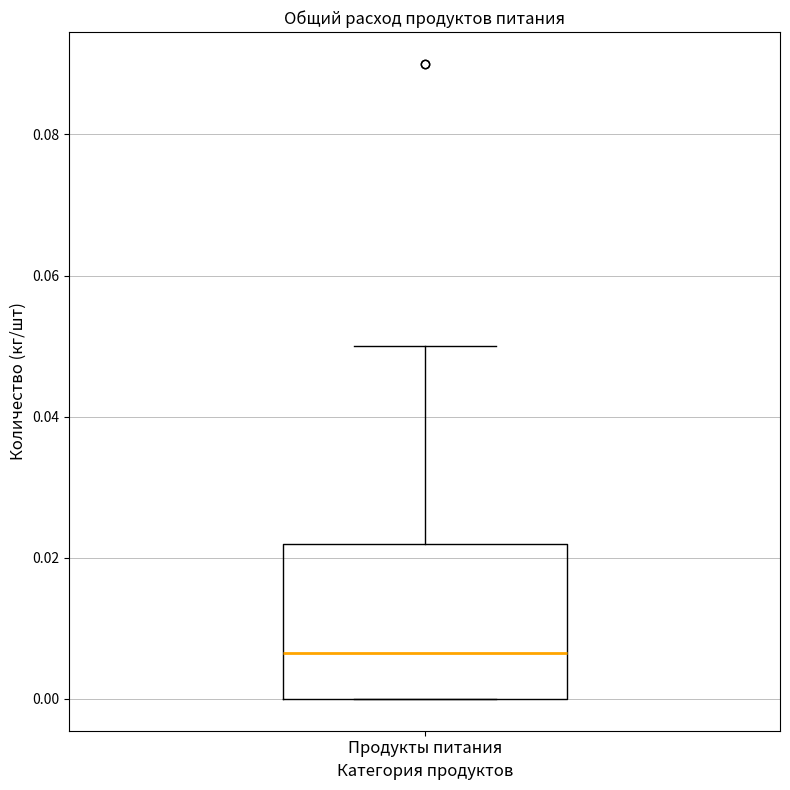

Where is the lower edge of the box for Продукты питания on the y-axis? The values are not printed on the chart, so give them approximately, as read against the axis.

0.000